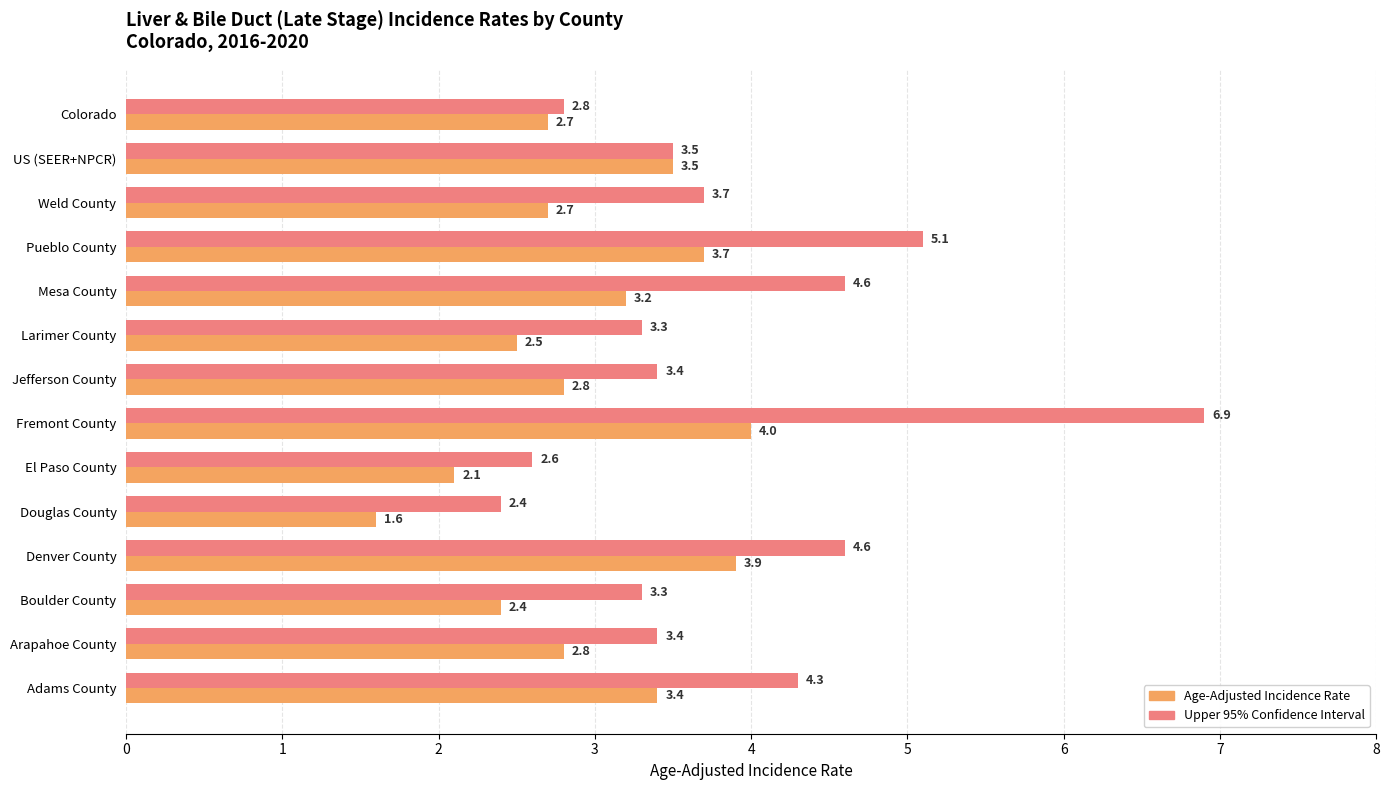

How many data points does each series have?

14